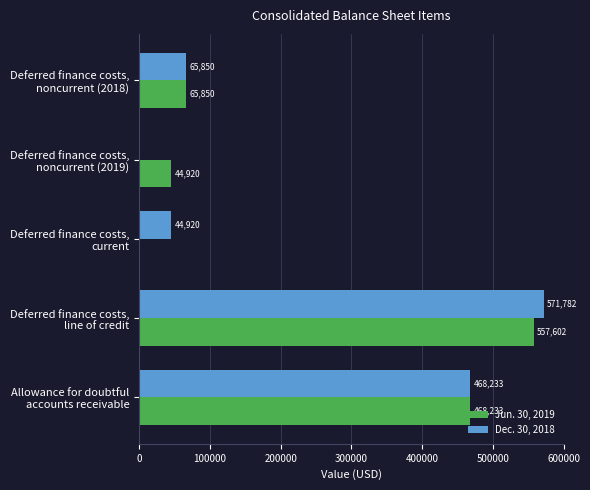

What is the sum of all Jun. 30, 2019 values?

1136605